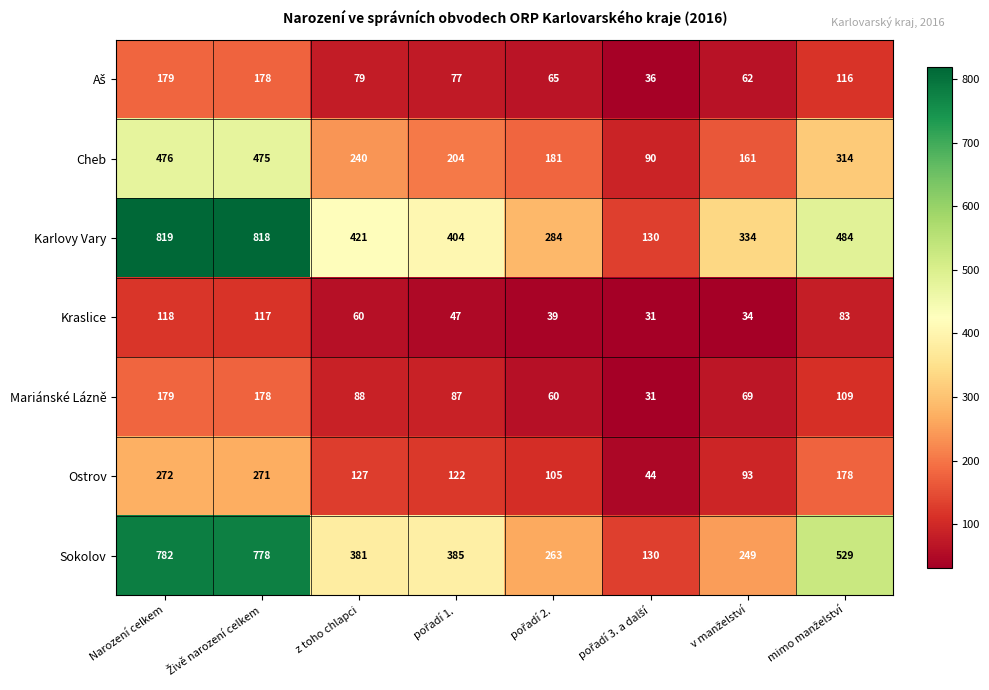

At which category does the chart reach its peak across all series?

Narození celkem